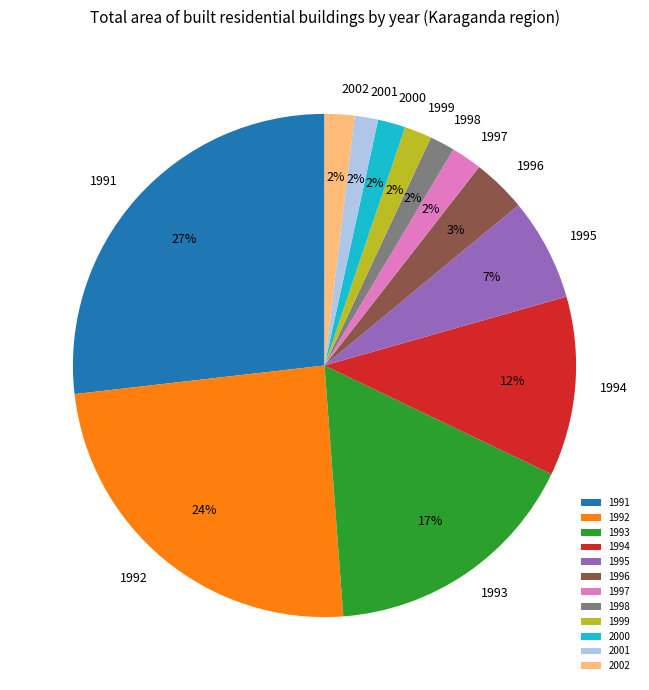

Is there a majority slice in this chart?

No